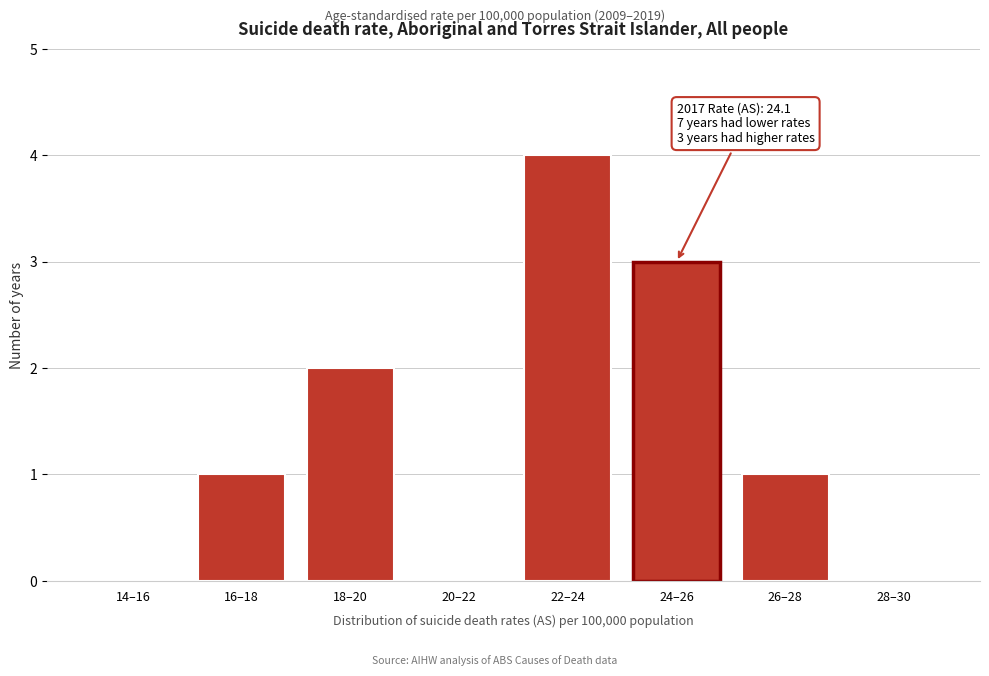

Reading left to right, extract all data points from this chart.

14–16=0	16–18=1	18–20=2	20–22=0	22–24=4	24–26=3	26–28=1	28–30=0